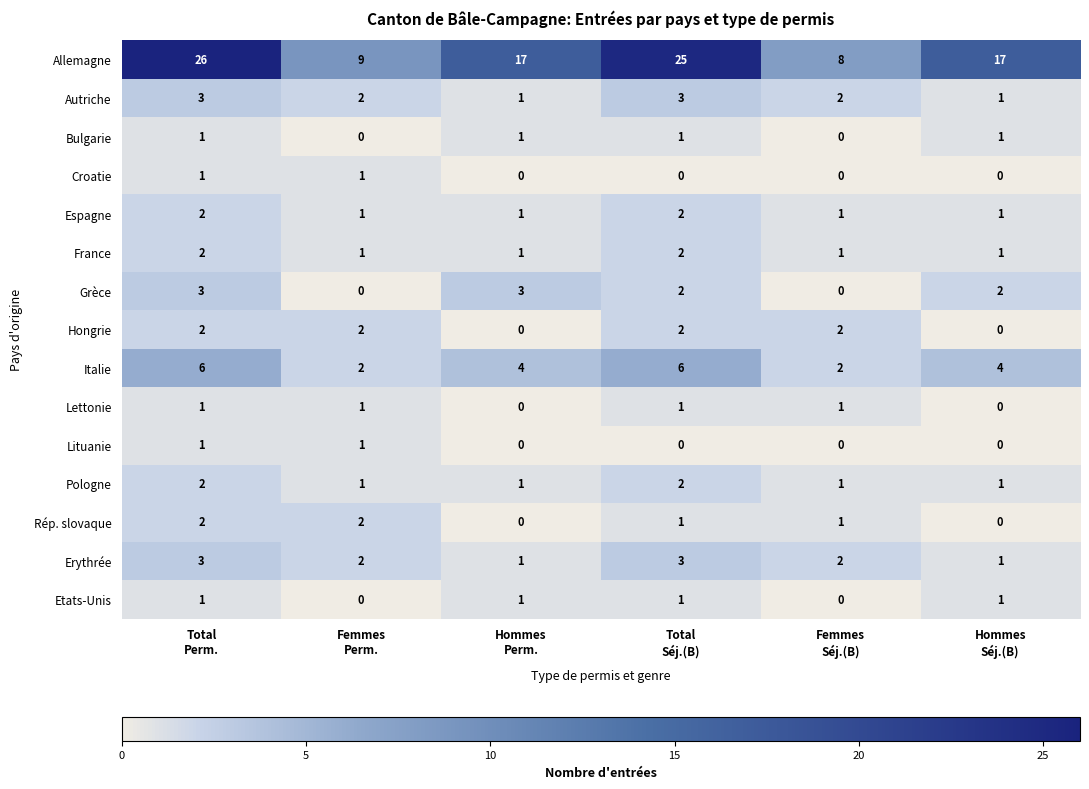

Which series has the widest spread of values?

Allemagne